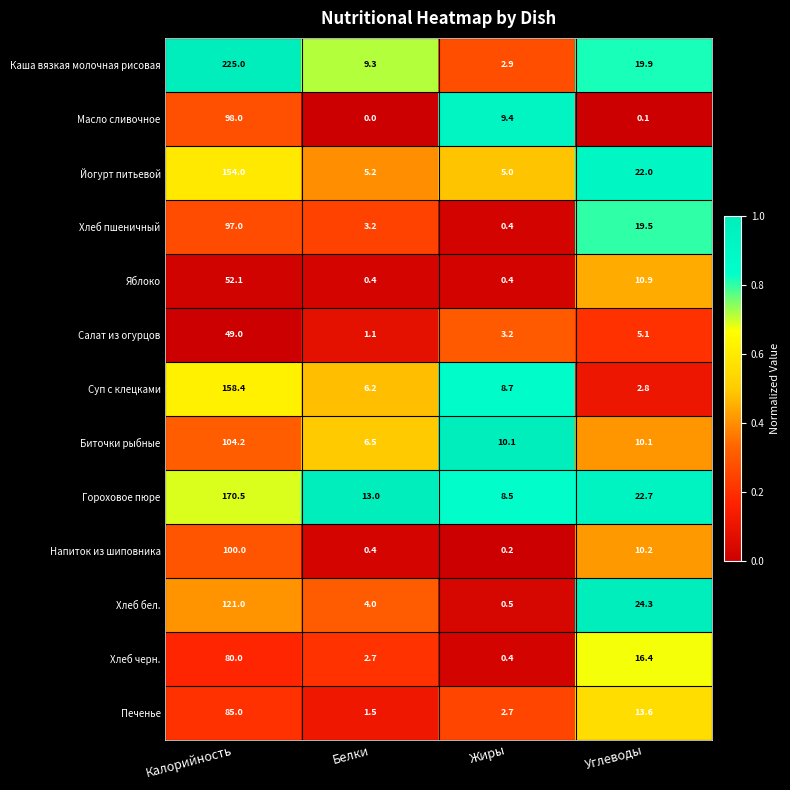

True or false: Биточки рыбные has a value of 10.1 at Углеводы.

True